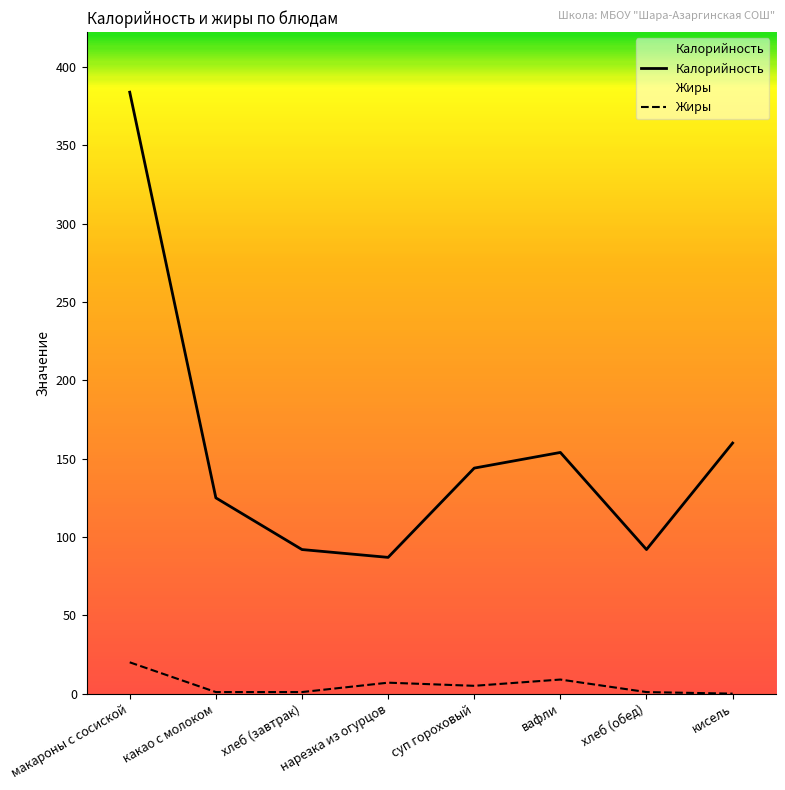

What is the label of the 1st point from the right?

кисель